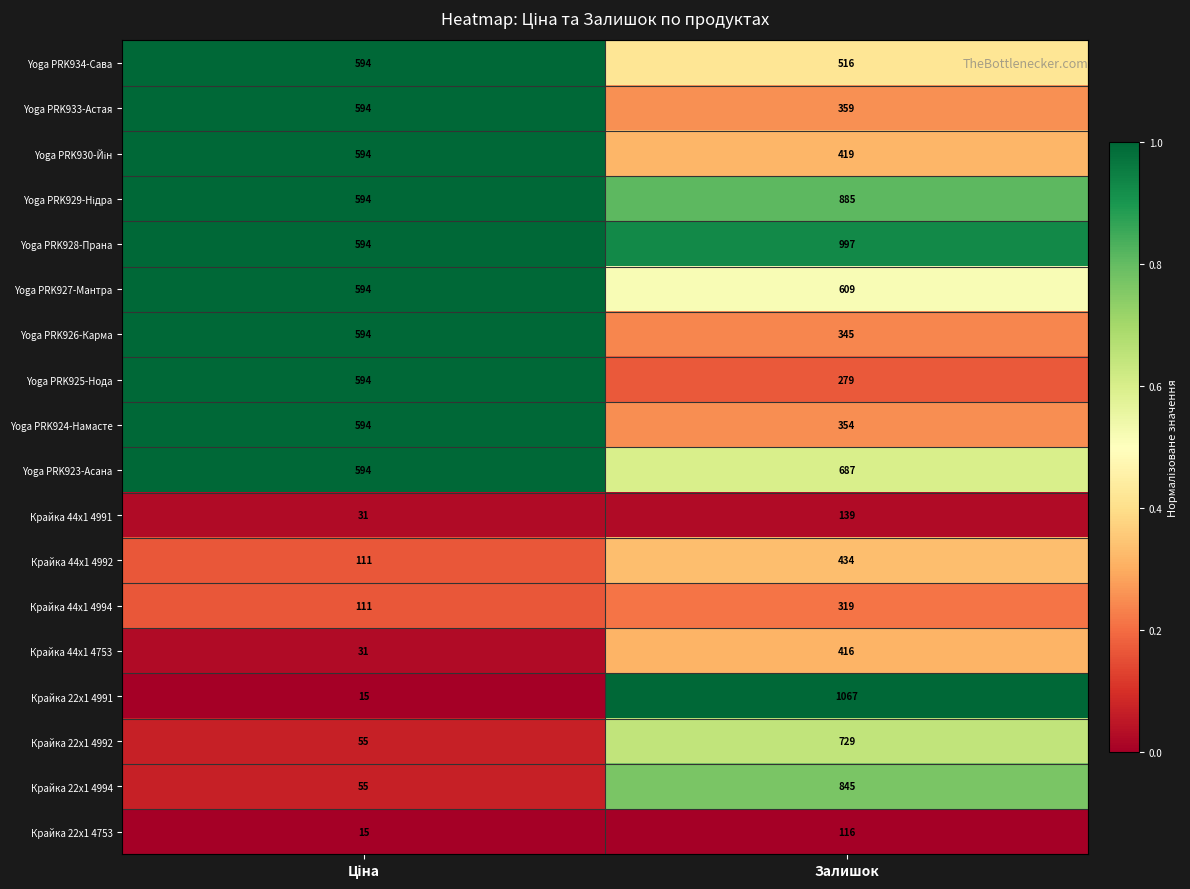

At which category is the sum across all series the highest?

Залишок